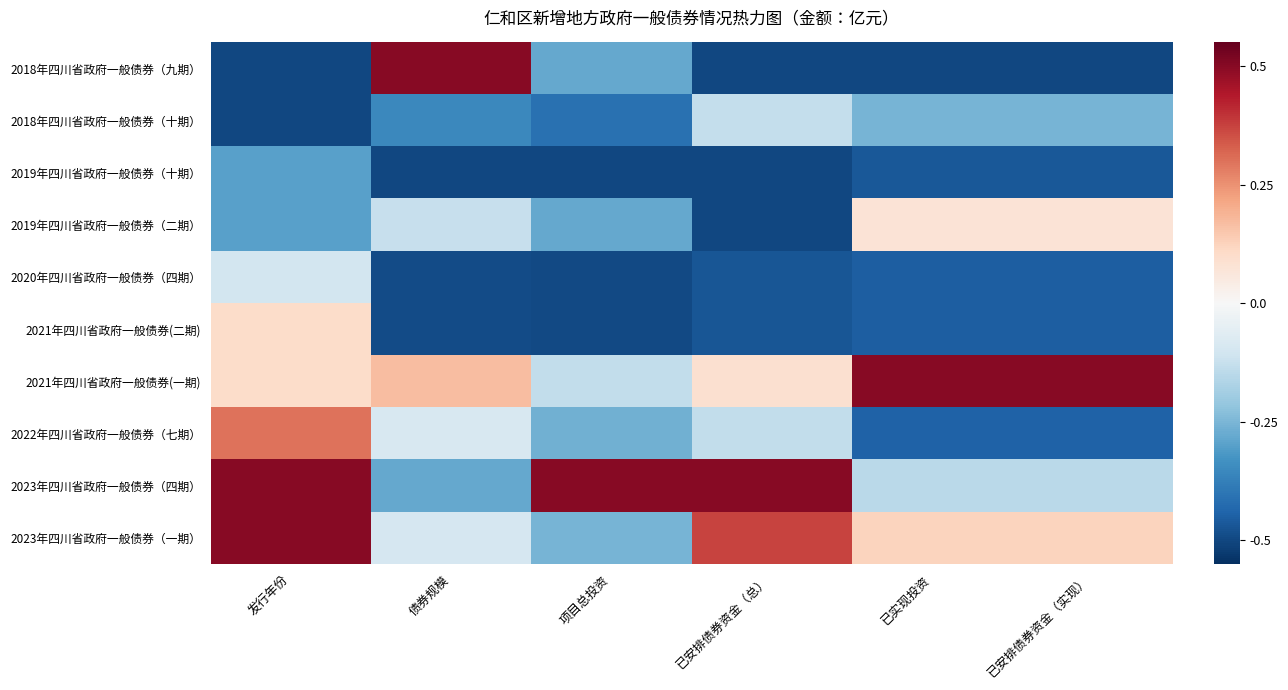

Which has a higher value, 发行年份 or 项目总投资?

项目总投资